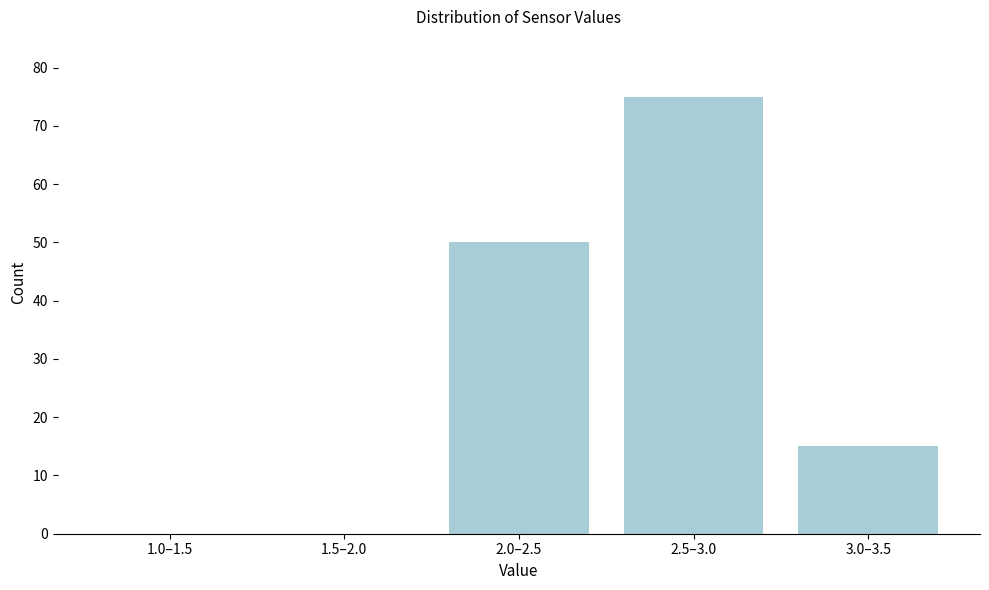

Reading left to right, transcribe all the data shown in this chart.

1.0–1.5=0	1.5–2.0=0	2.0–2.5=50	2.5–3.0=75	3.0–3.5=15